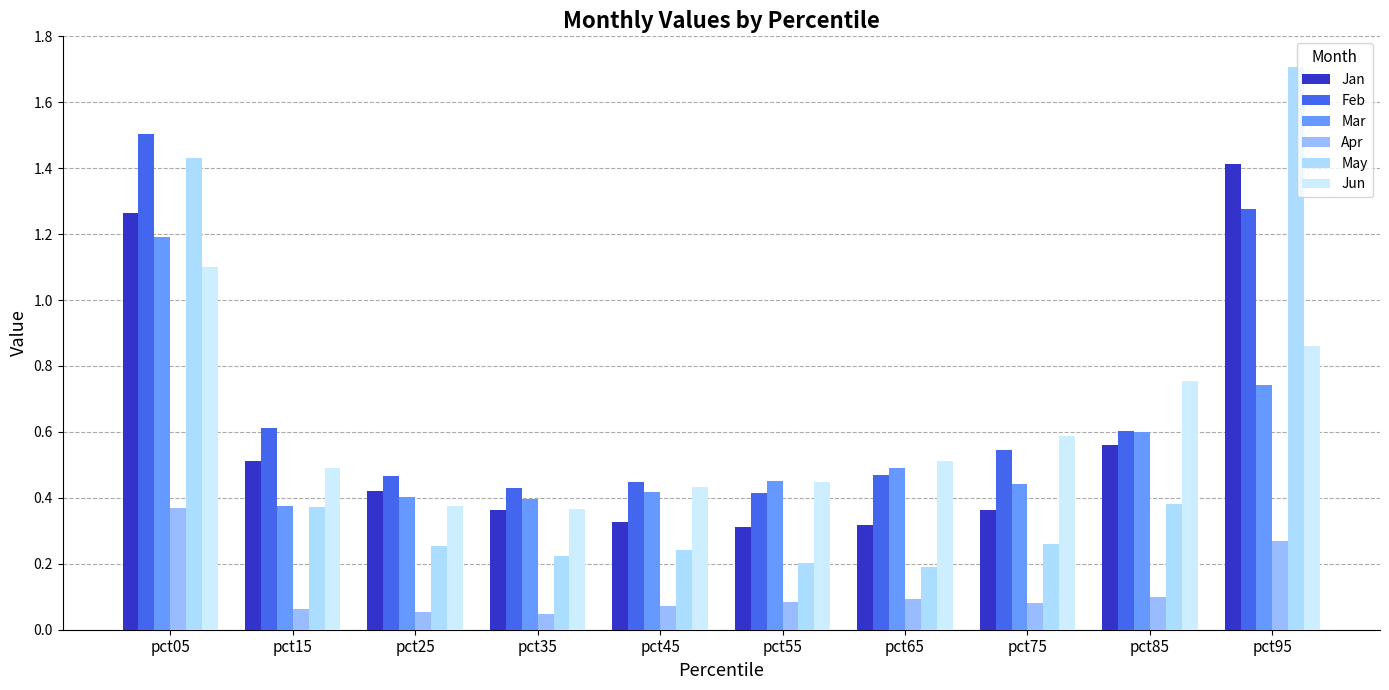

At pct75, list the series in order from largest to smallest.

Jun, Feb, Mar, Jan, May, Apr